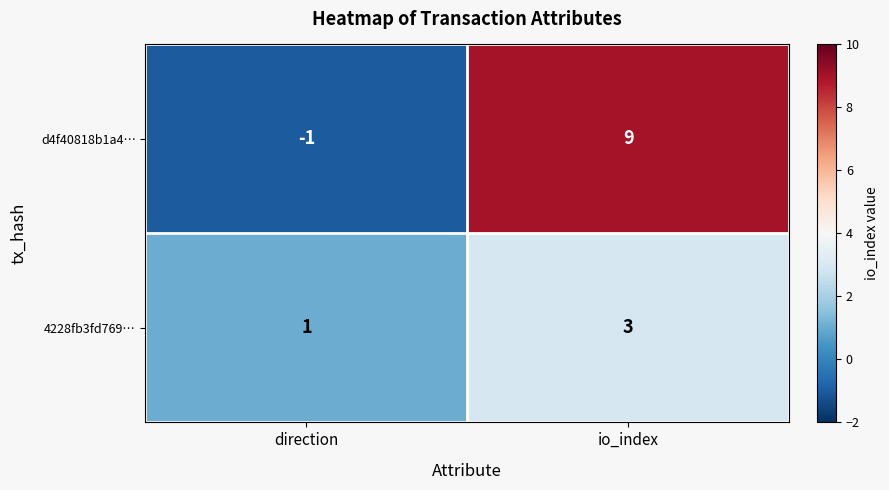

What is the sum of the d4f40818b1a4… values at direction and io_index?

8